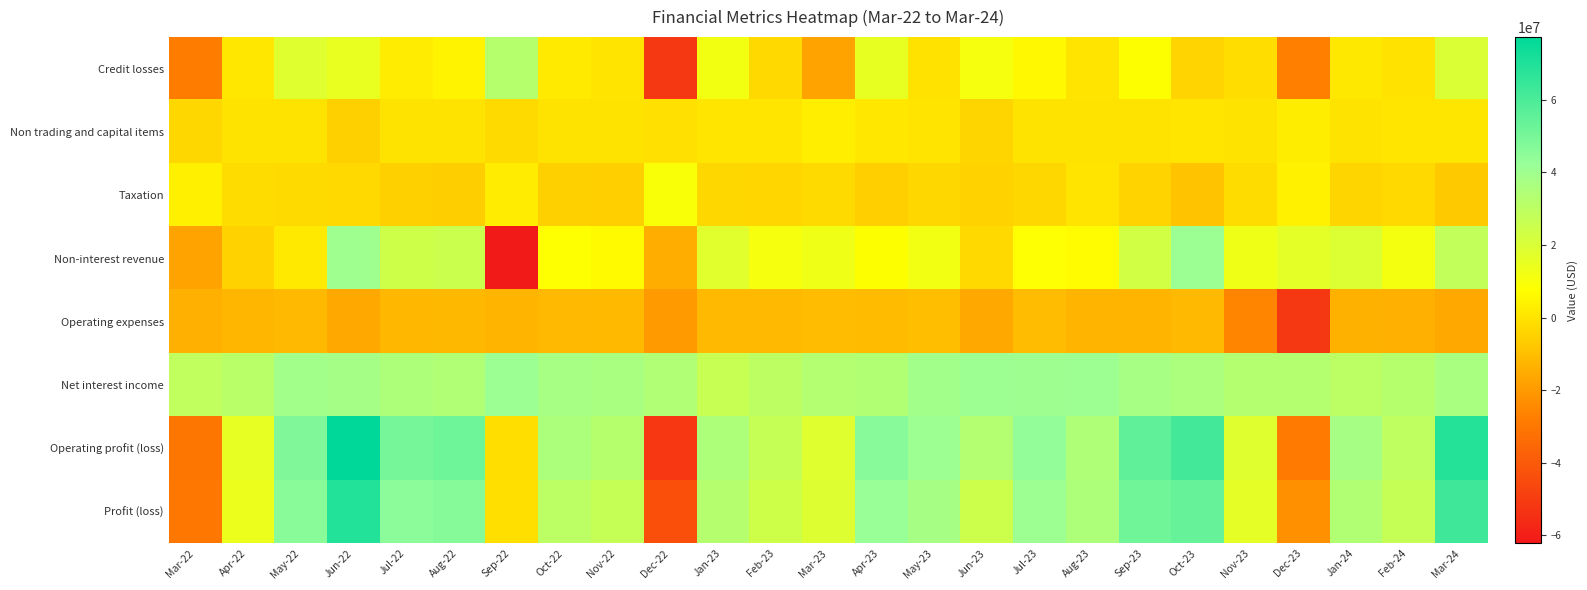

What is the total value across all series at Jan-24?

105423000